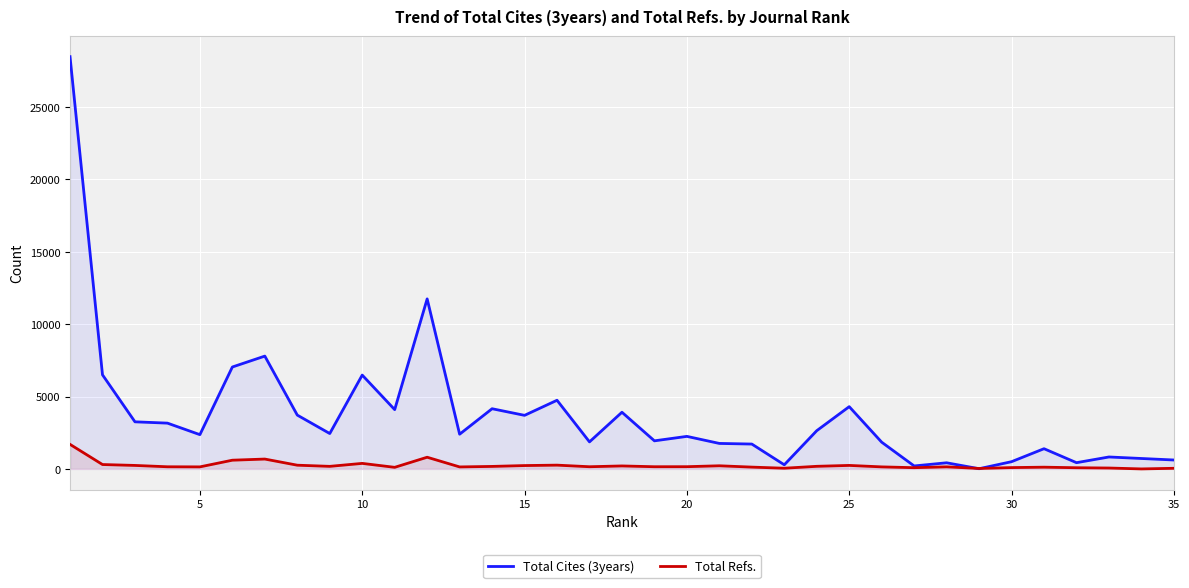

Count the number of categories in the chart.

35